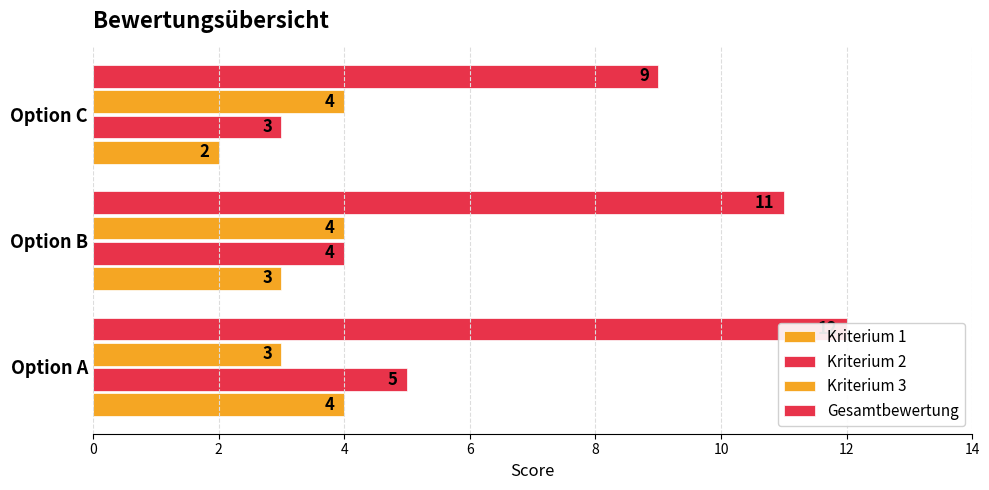

How many Kriterium 1 values are between 2 and 4?

3